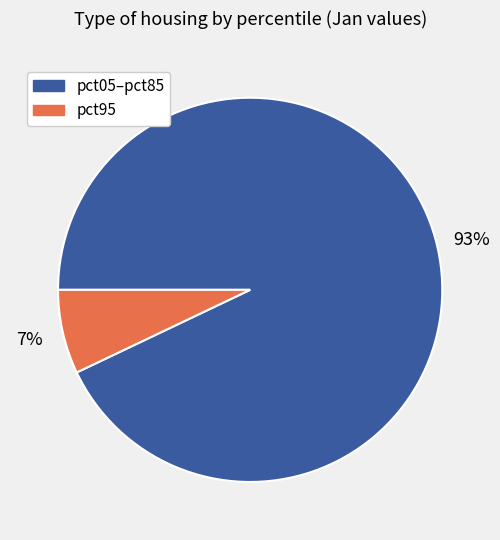

Is it true that pct05–pct85 is 99% of the pie?

False